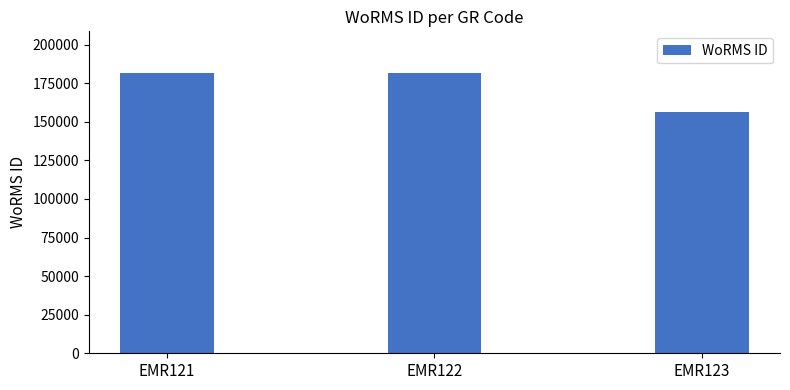

What is the average value?

173073